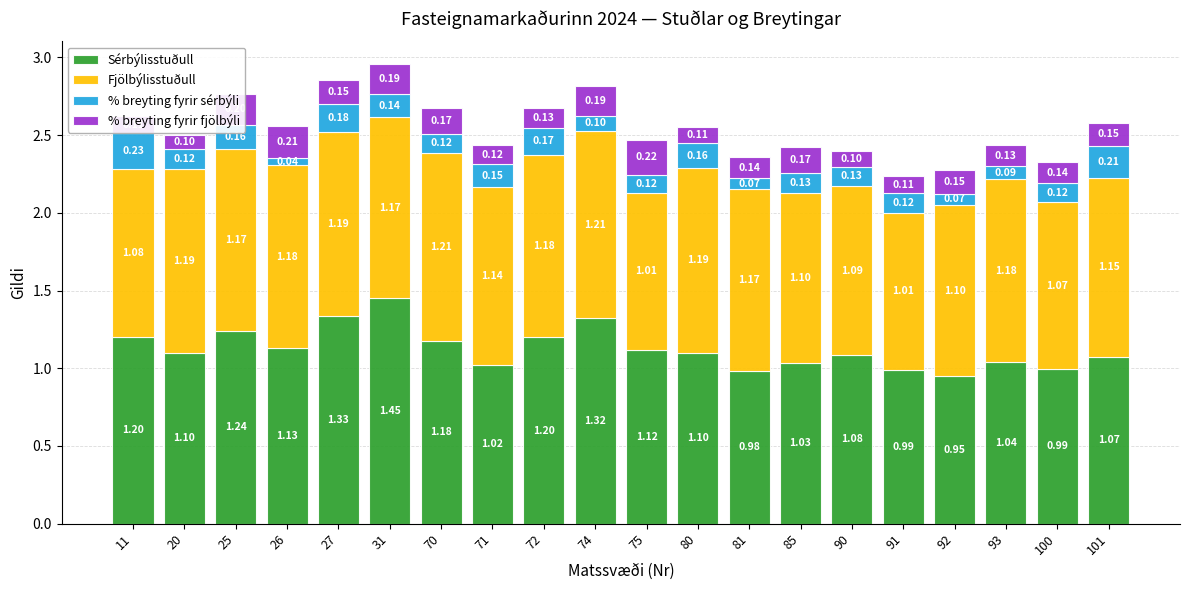

What is the total value across all series at 74?

2.8